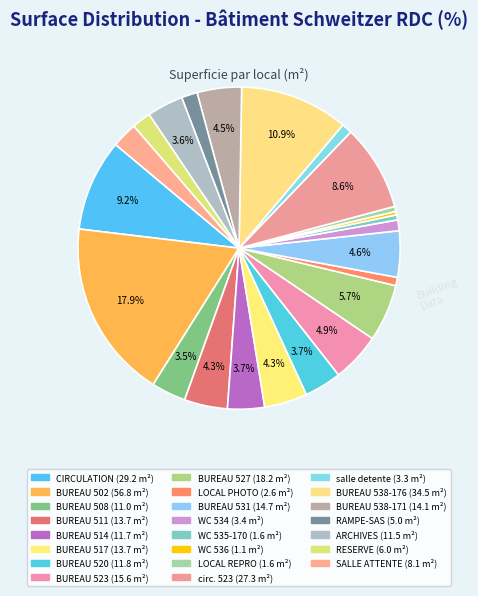

How many segments does this pie chart have?

23